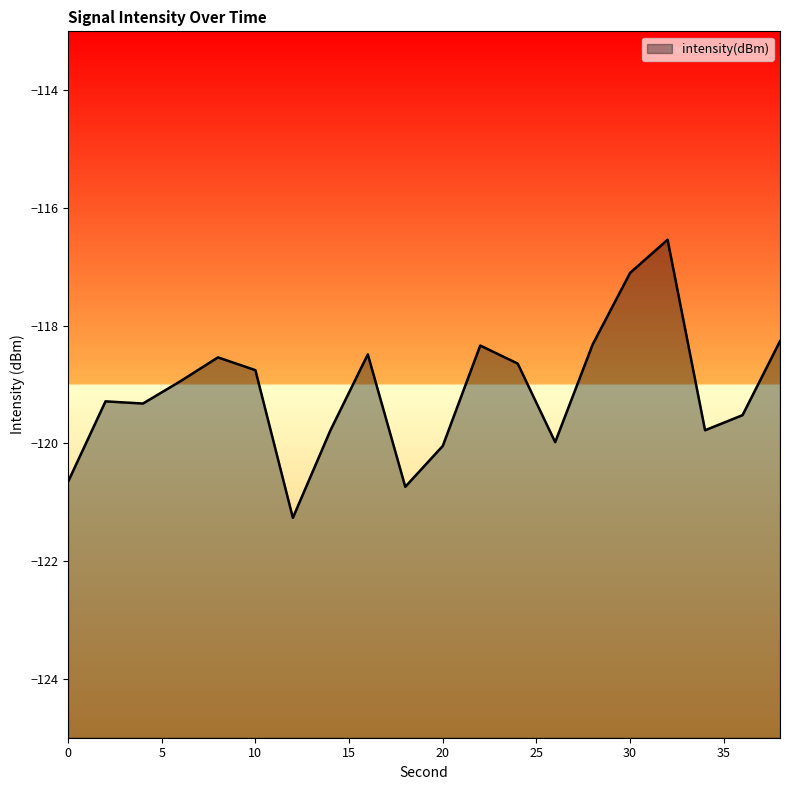

The chart shows a value of -116.5 at 32. True or false?

True